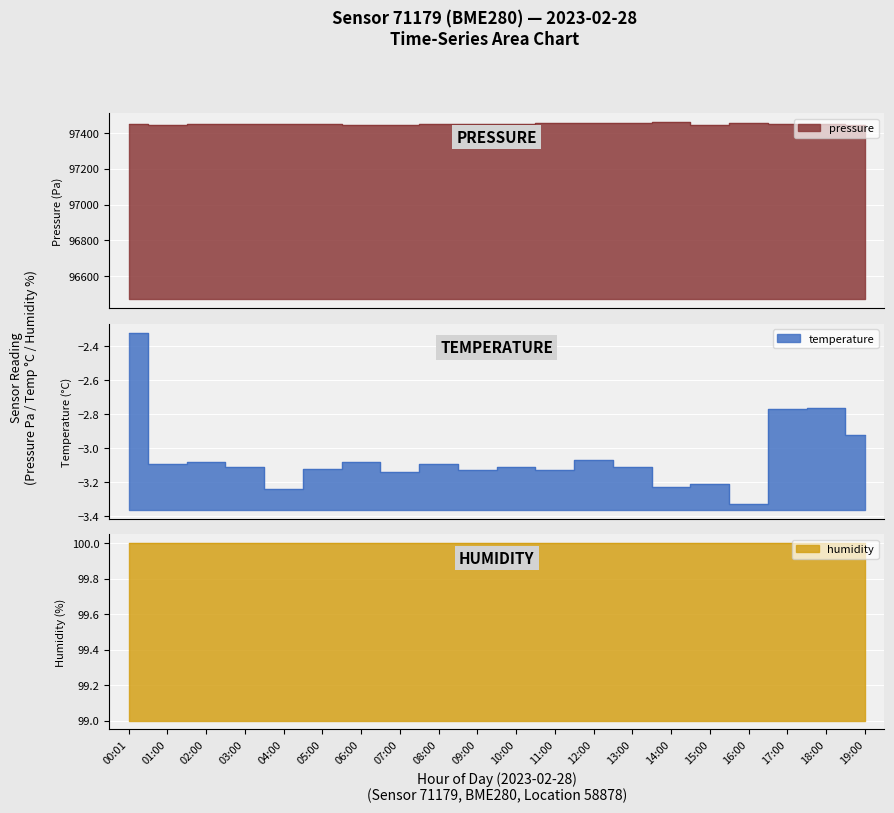

What is the average value of the pressure series?

97450.8